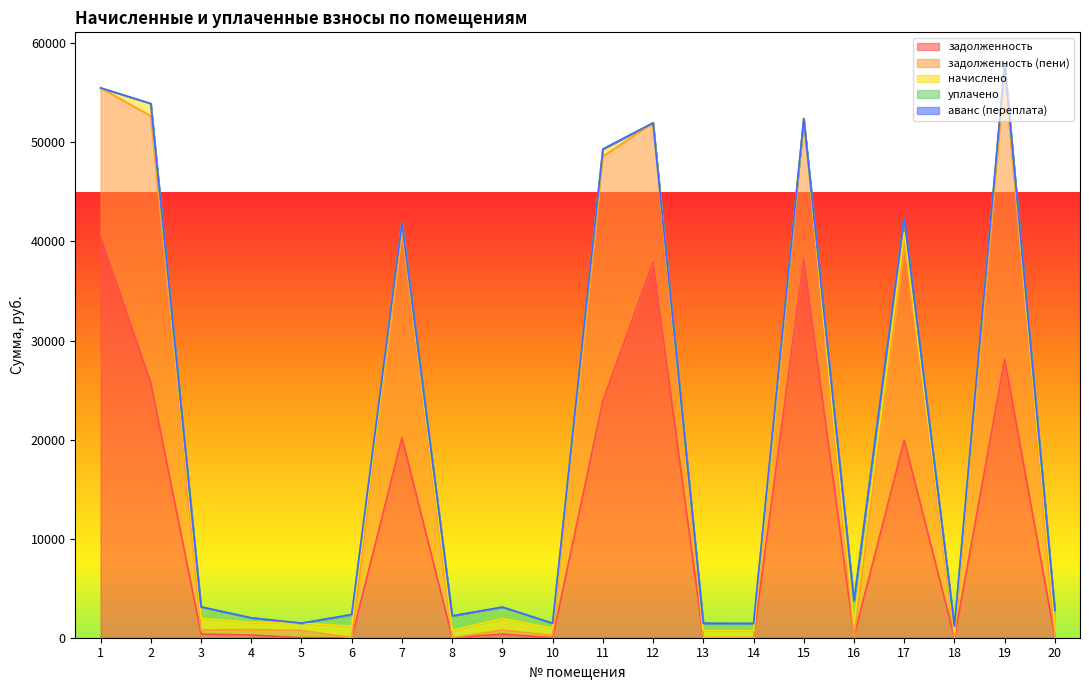

What is the difference between the second highest and second lowest values in the задолженность series?

38234.3